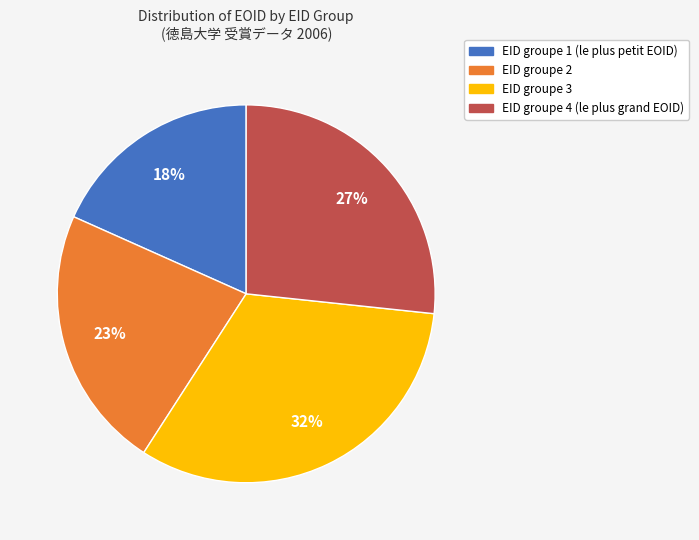

Does EID groupe 2 account for over 50% of the chart?

No